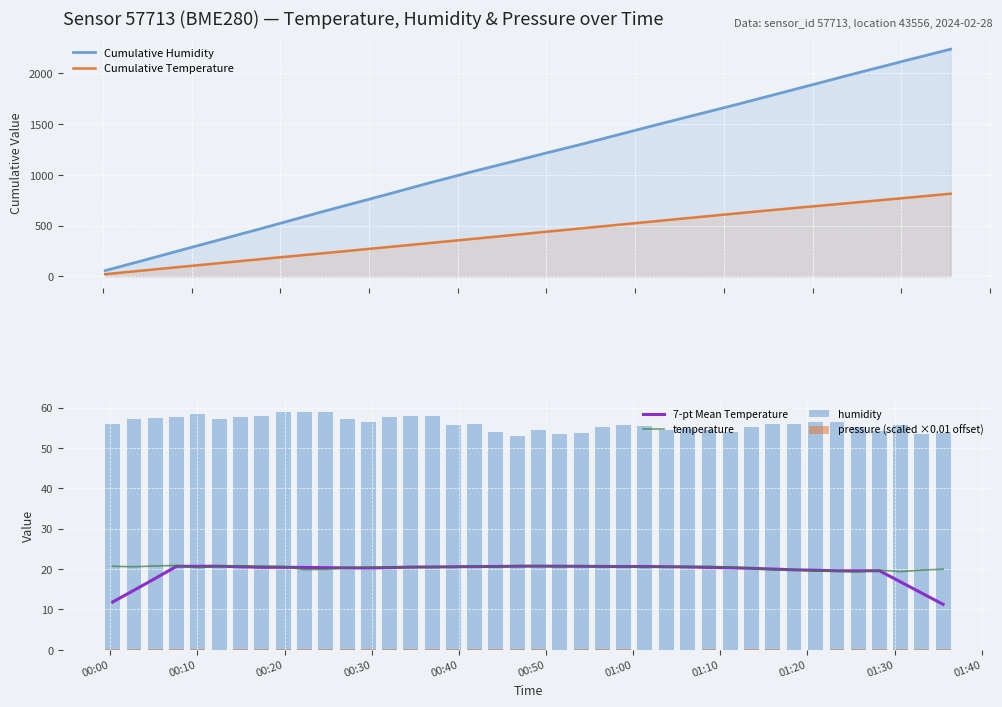

What is the lowest value of the temperature series?

19.3